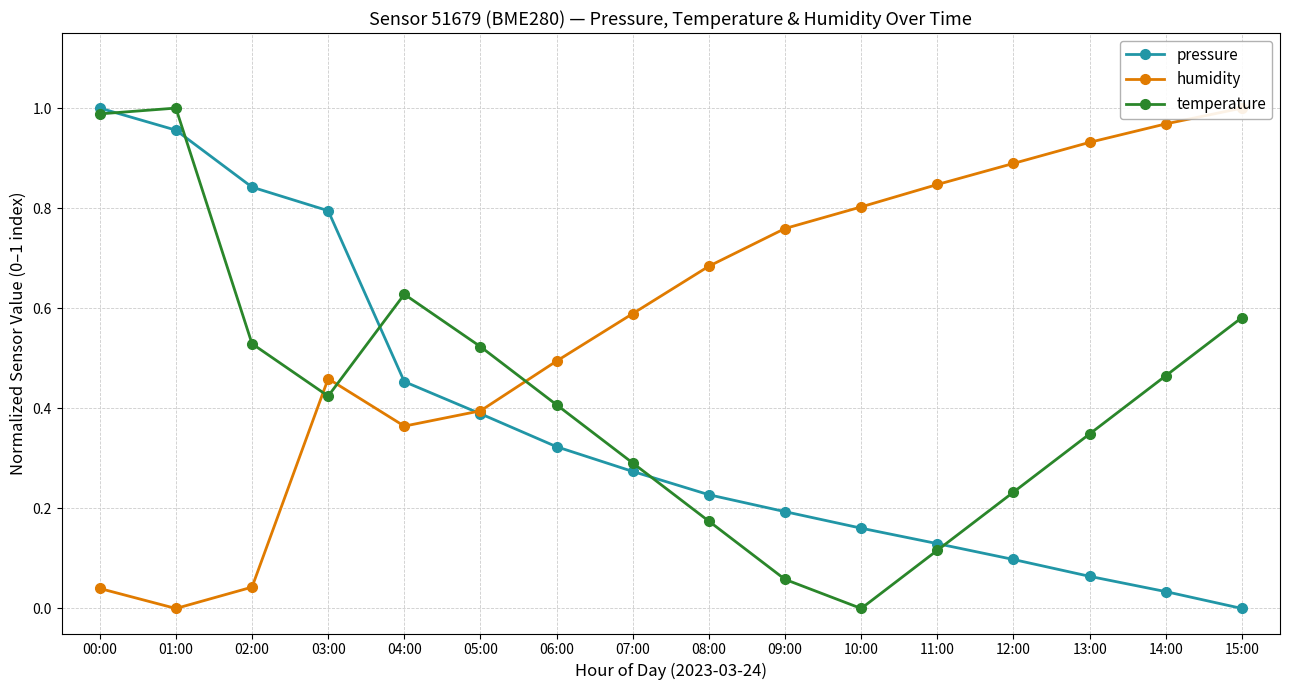

What is the label of the 12th point from the right?

04:00